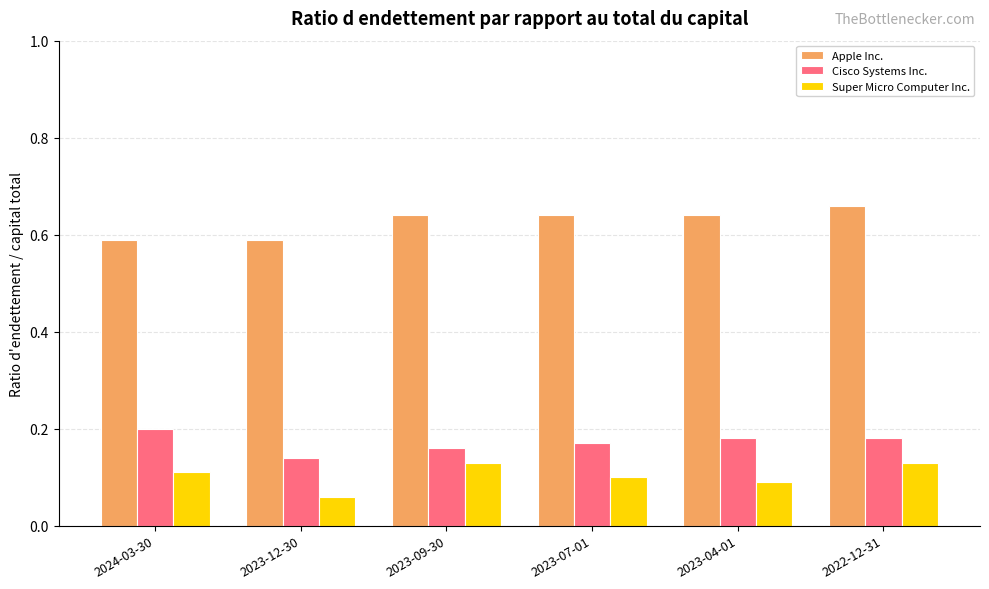

Which label corresponds to the smallest value in the chart?

2023-12-30